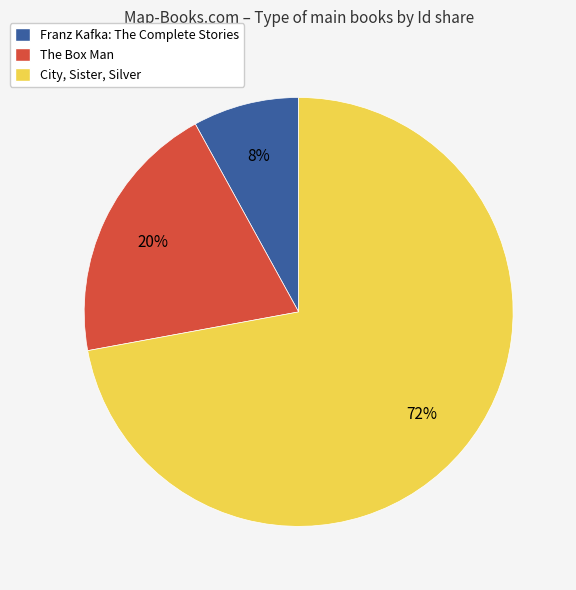

How many slices are in this pie chart?

3